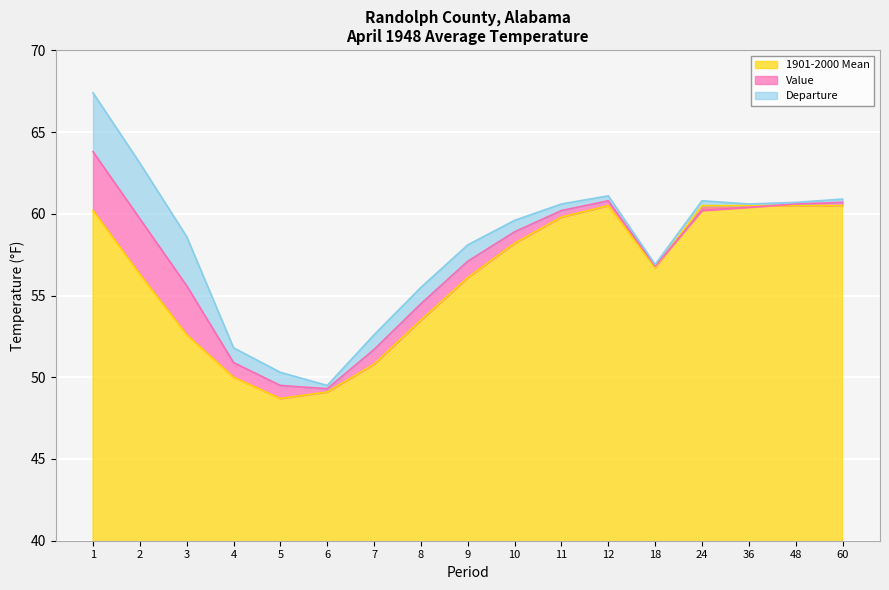

The value of 1901-2000 Mean at 6 is 49.1. True or false?

True